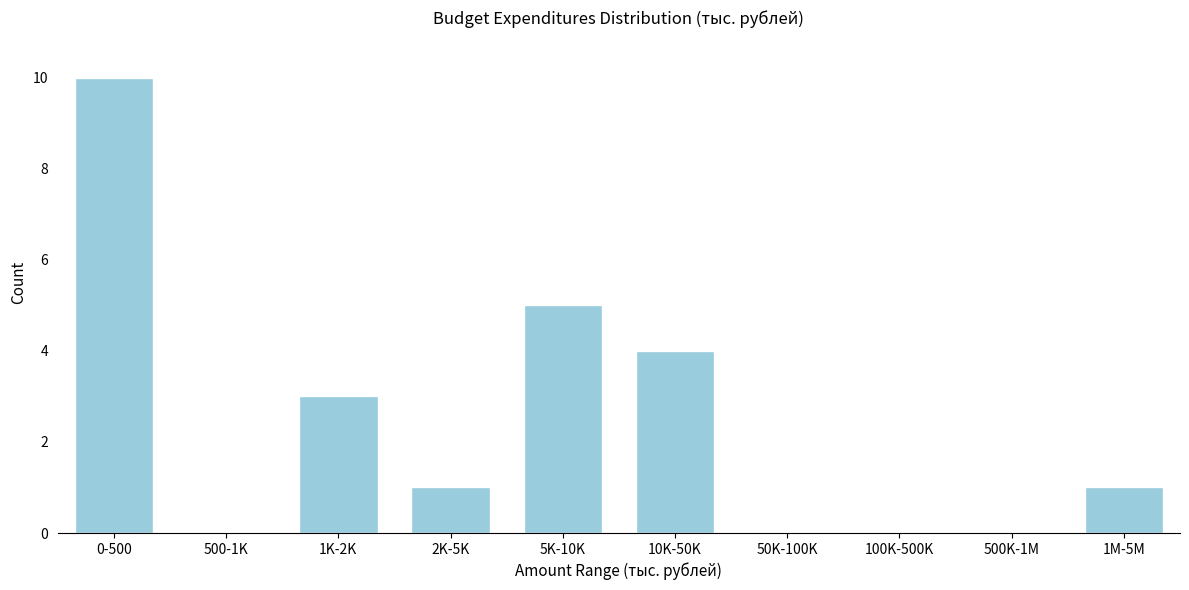

Reading left to right, extract all data points from this chart.

0-500=10	500-1K=0	1K-2K=3	2K-5K=1	5K-10K=5	10K-50K=4	50K-100K=0	100K-500K=0	500K-1M=0	1M-5M=1